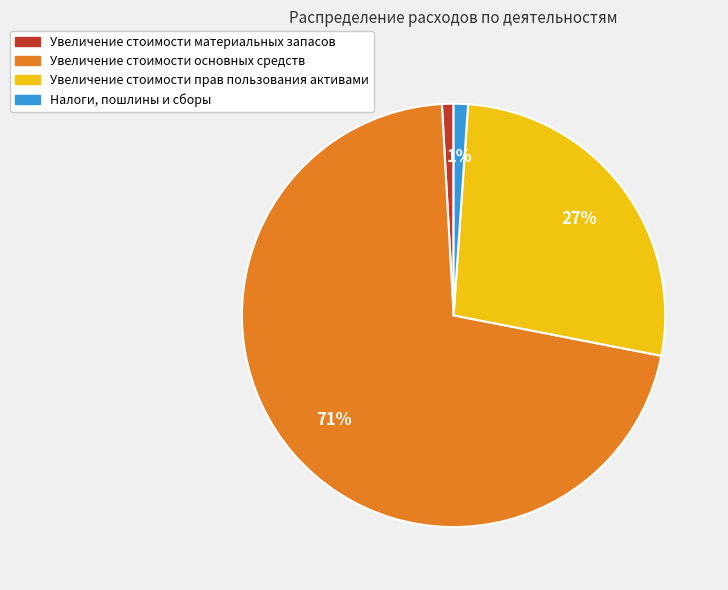

What is the largest slice in the pie chart?

Увеличение стоимости основных средств